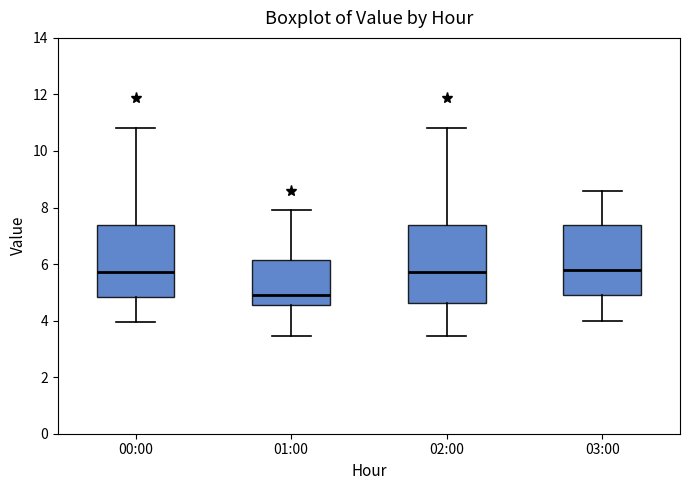

Reading left to right, read every box against the y-axis: the position of its median line, the range the box covers, and the ends of its whiskers. The values are not printed on the chart, so give them approximately, as read against the axis.

00:00: median 5.8, box 4.8 to 7.4, whiskers 4.0 to 10.8
01:00: median 5.0, box 4.6 to 6.2, whiskers 3.4 to 8.0
02:00: median 5.8, box 4.6 to 7.4, whiskers 3.4 to 10.8
03:00: median 5.8, box 5.0 to 7.4, whiskers 4.0 to 8.6